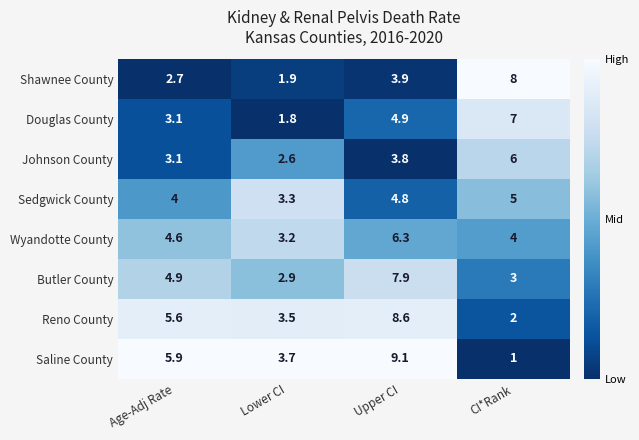

Which series changed the most between Age-Adj Rate and Lower CI?

Saline County